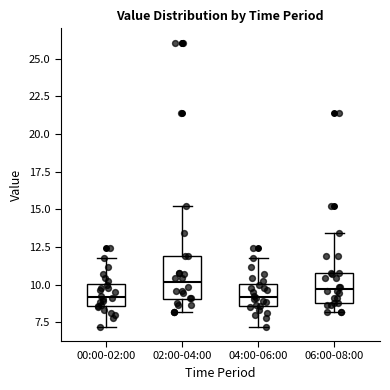

Reading left to right, transcribe this box plot: for each box, give where its median line is, the range the box spans, and where its two whiskers end, as read against the y-axis. The values are not printed on the chart, so give them approximately, as read against the axis.

00:00-02:00: median 9.0, box 8.5 to 10.0, whiskers 7.0 to 12.0
02:00-04:00: median 10.0, box 9.0 to 12.0, whiskers 8.0 to 15.0
04:00-06:00: median 9.0, box 8.5 to 10.0, whiskers 7.0 to 12.0
06:00-08:00: median 9.5, box 9.0 to 11.0, whiskers 8.0 to 13.5